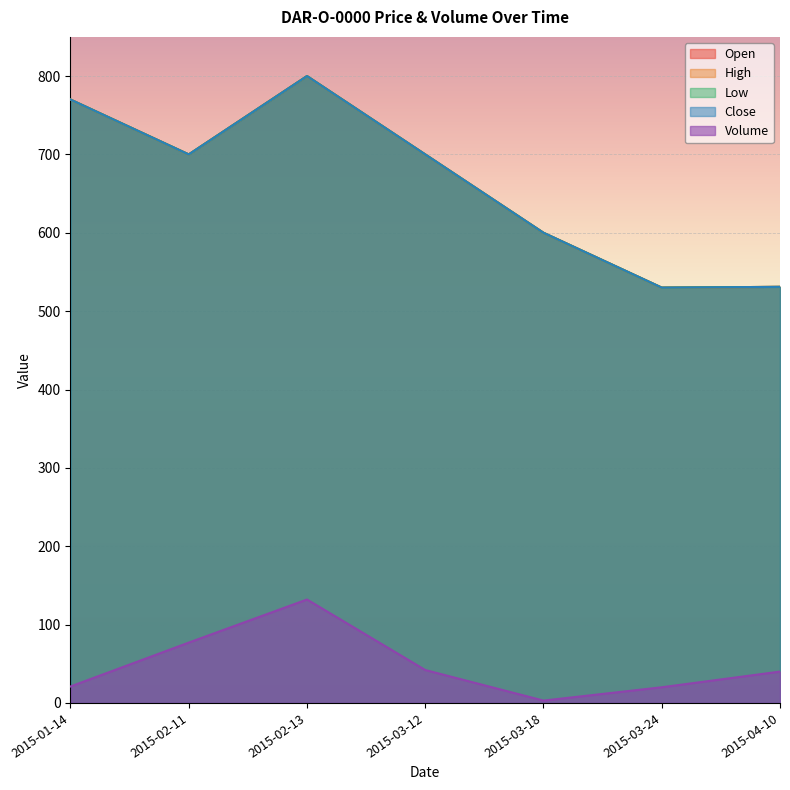

What is the approximate value of Close at 2015-01-14?

770